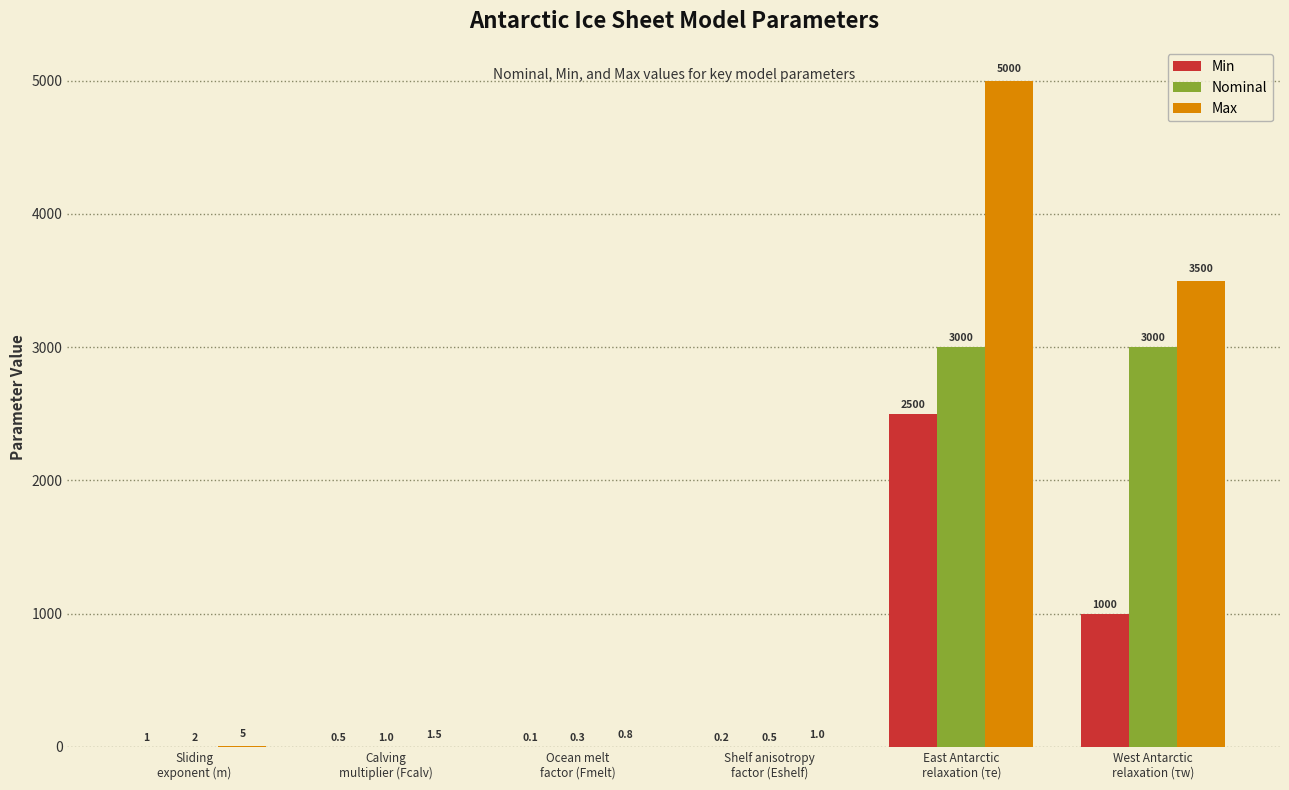

How many series are shown in this chart?

3